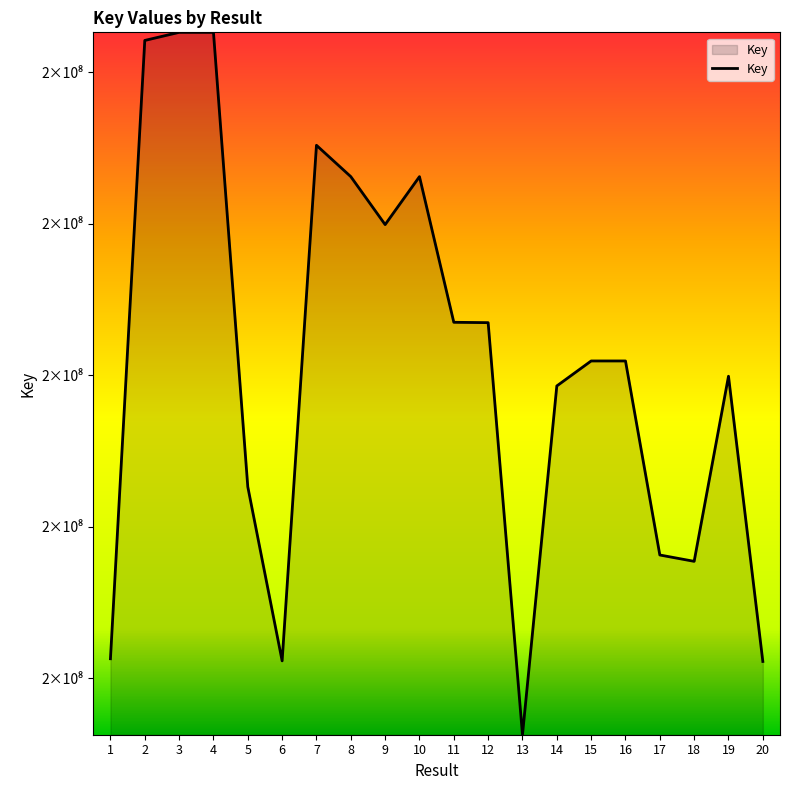

Does the chart display data point markers on the line(s)?

No